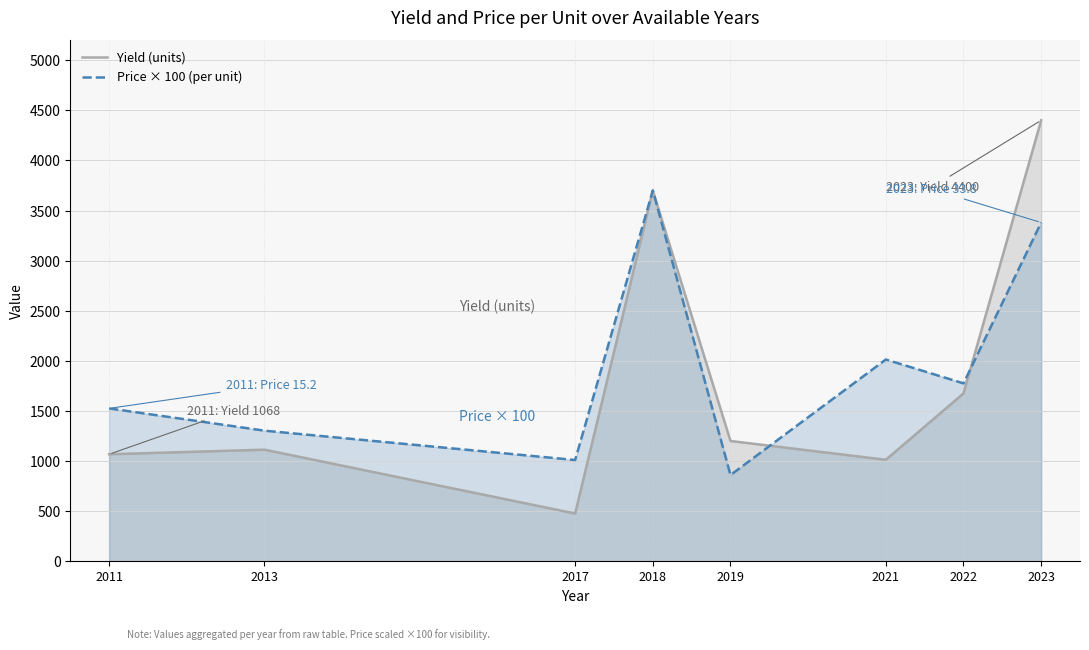

Reading right to left, extract all data points from this chart.

Yield (units): 2023=4400.0	2022=1675.0	2021=1012.5	2019=1200.0	2018=3700.0	2017=476.0	2013=1113.3	2011=1067.5
Price × 100 (per unit): 2023=3380.0	2022=1775.0	2021=2013.0	2019=860.0	2018=3700.0	2017=1010.0	2013=1303.0	2011=1525.0